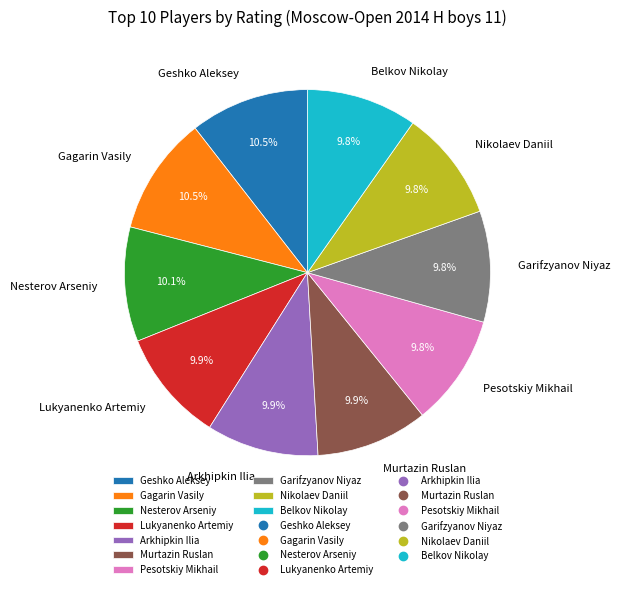

To the nearest percent, what is the average slice percentage?

10%